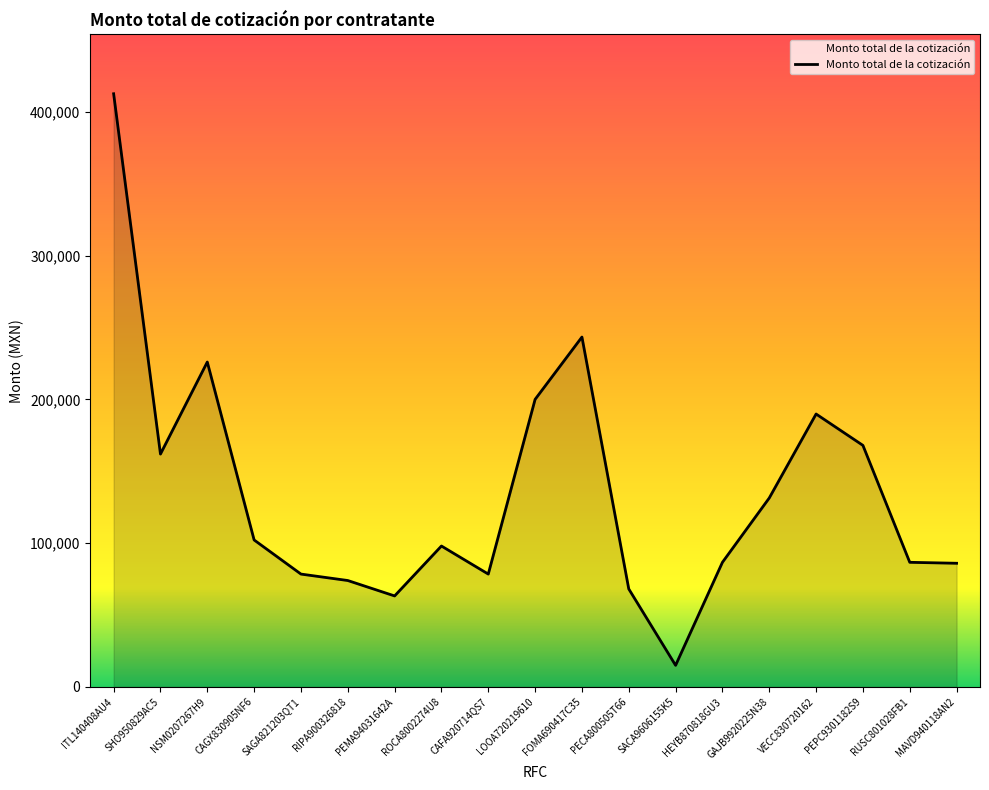

Approximately how many times larger is the value at SAGA821203QT1 compared to RUSC801028FB1?

0.9